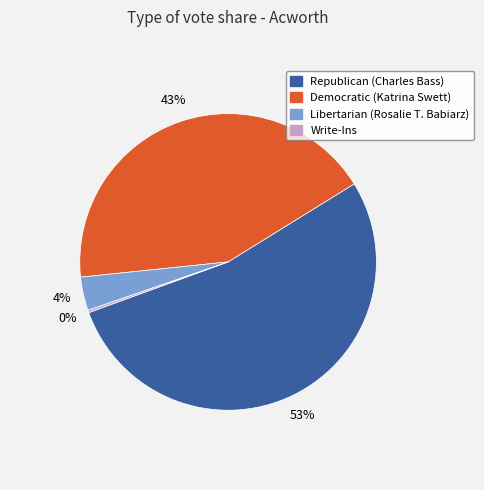

Does any single category account for the majority?

Yes